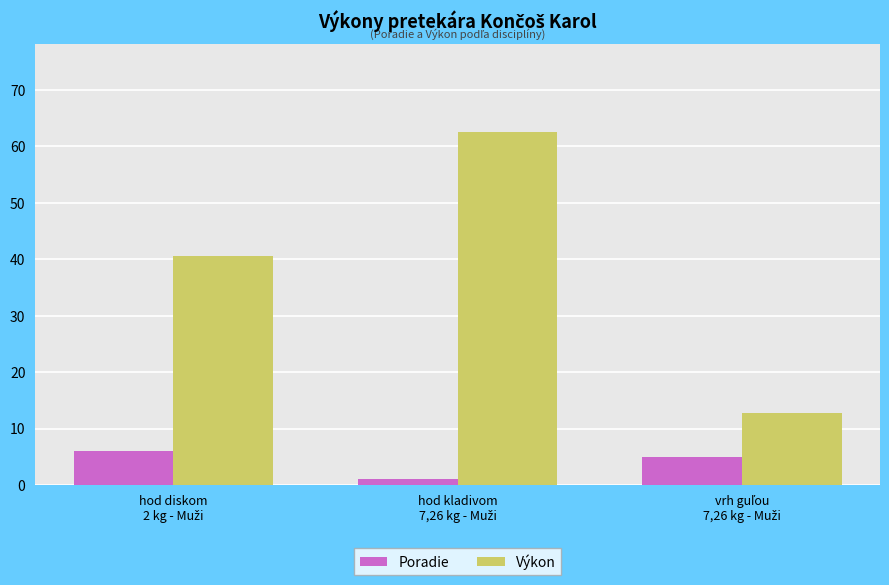

What is the maximum value for Poradie?

6.0